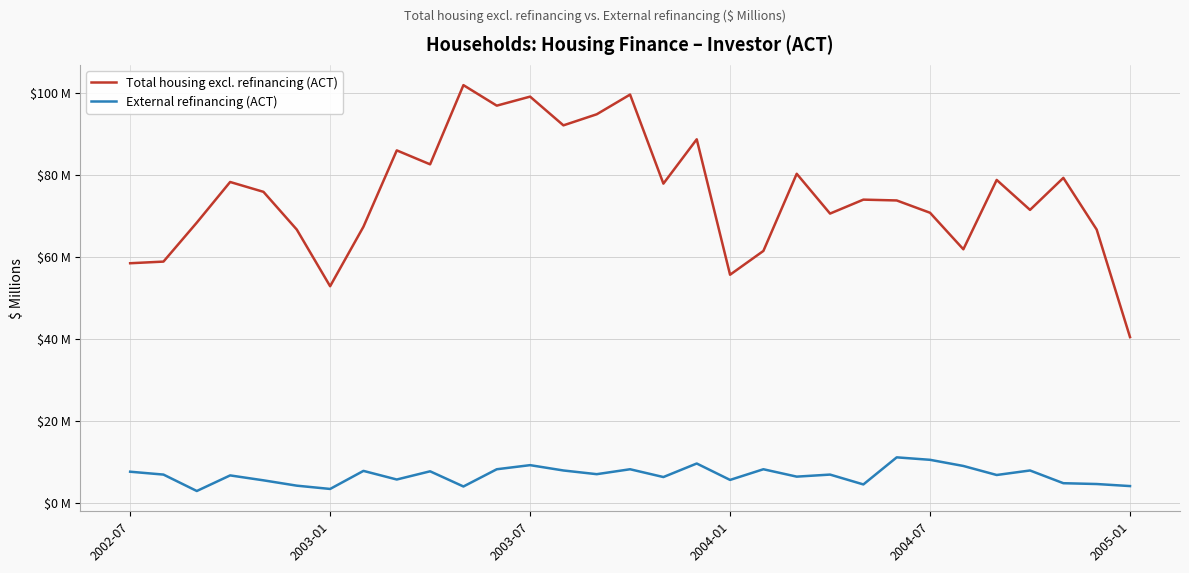

List the labels in order of Total housing excl. refinancing (ACT) value, largest first.

10, 15, 12, 11, 14, 13, 17, 8, 9, 20, 28, 26, 2004-01, 16, 2004-07, 22, 23, 27, 24, 21, 2003-07, 7, 2005-01, 29, 25, 19, 2003-01, 2002-07, 18, 6, 30